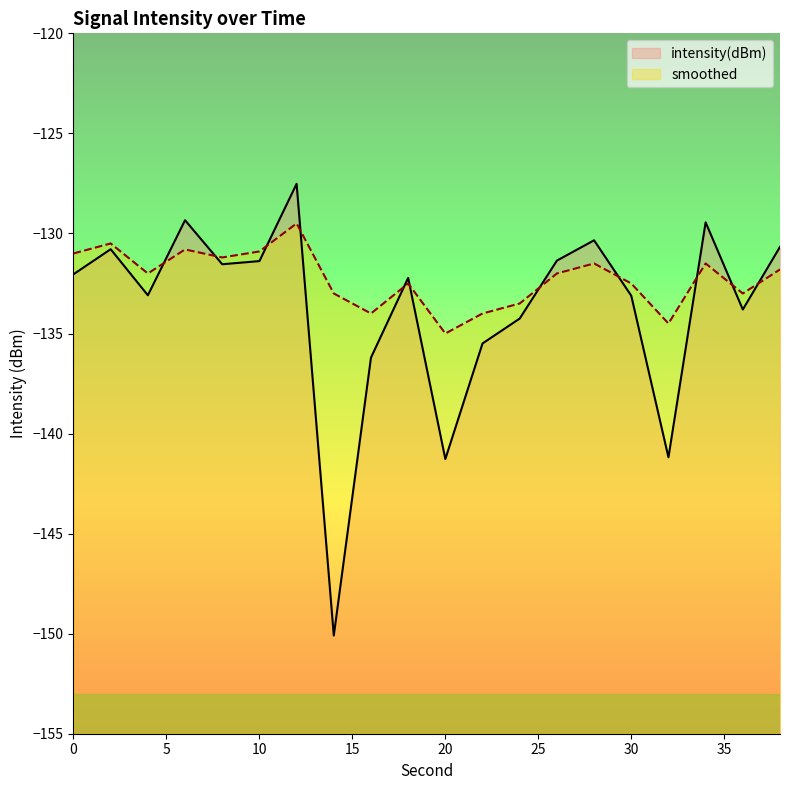

How many categories are shown in the chart?

20